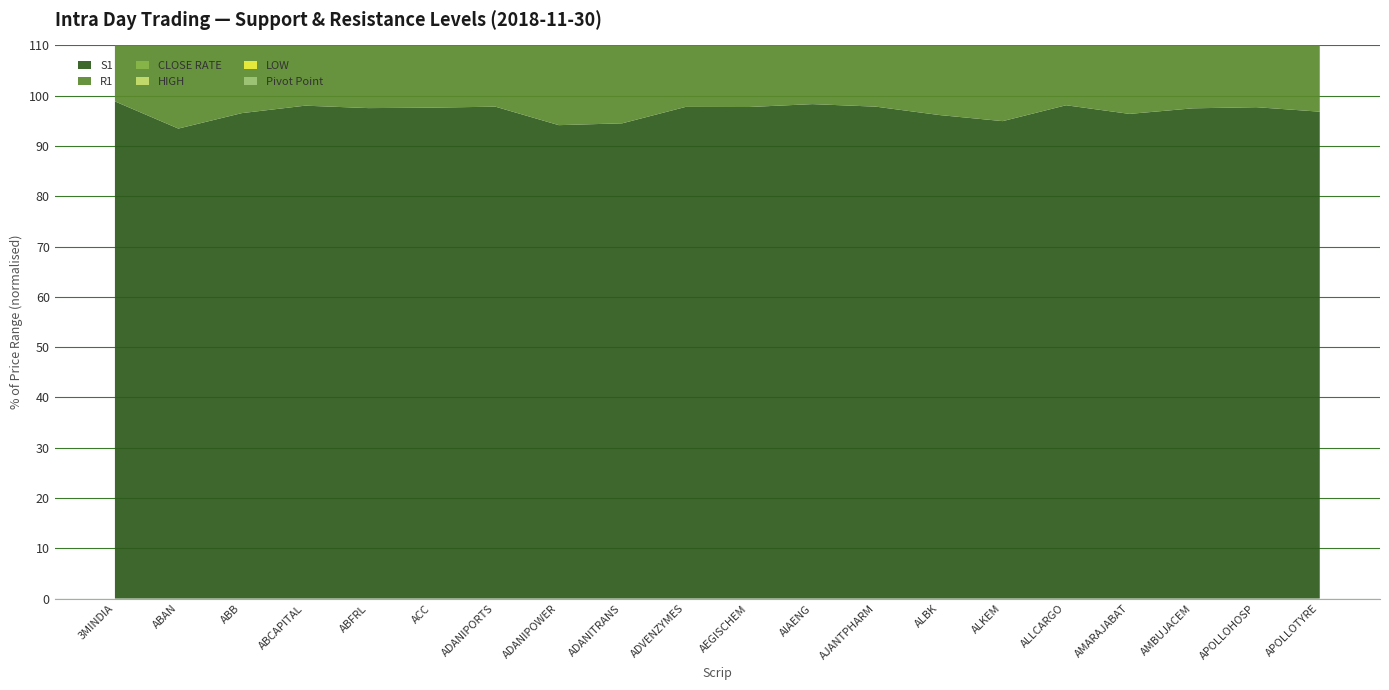

Reading left to right, transcribe all the data shown in this chart.

S1: 20720.6	72.4	1368.3	103.6	184.3	1442.9	364.9	54.1	224.0	180.9	221.2	1602.7	1107.2	46.2	1841.5	106.7	711.9	214.5	1229.3	233.3
R1: 20959.3	77.1	1410.9	105.7	188.1	1478.0	373.0	57.1	233.8	184.5	226.3	1630.1	1131.9	48.1	1939.7	108.7	737.3	219.6	1258.1	239.8
CLOSE RATE: 20845.2	74.6	1386.3	104.9	185.8	1463.8	369.8	55.5	227.3	182.4	224.0	1617.7	1120.5	47.4	1893.0	107.7	724.0	216.8	1245.8	236.0
HIGH: 20948.8	77.5	1417.5	105.3	189.0	1471.3	371.4	57.5	237.1	185.0	225.9	1627.5	1129.9	47.7	1935.0	108.8	738.6	220.0	1253.8	241.0
LOW: 20710.1	72.8	1375.0	103.2	185.2	1436.2	363.2	54.5	227.2	181.4	220.8	1600.1	1105.2	45.9	1836.8	106.8	713.2	214.9	1225.0	234.5
Pivot Point: 20834.7	75.0	1393.0	104.5	186.7	1457.1	368.1	55.8	230.5	182.9	223.6	1615.1	1118.5	47.0	1888.2	107.7	725.3	217.2	1241.5	237.2